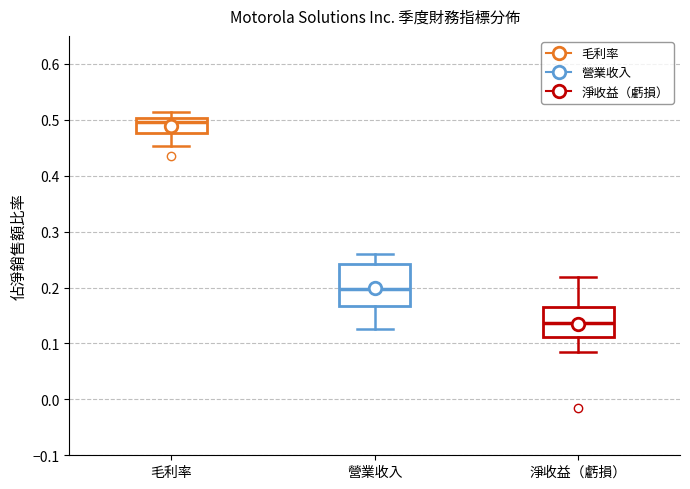

Where is the lower edge of the box for 毛利率 on the y-axis? The values are not printed on the chart, so give them approximately, as read against the axis.

0.48